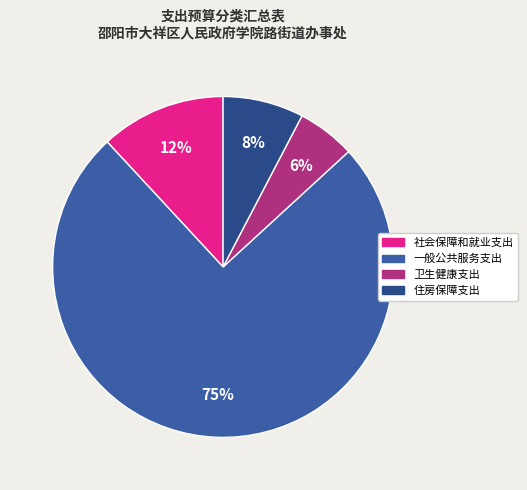

Which category has the biggest portion of the pie?

一般公共服务支出